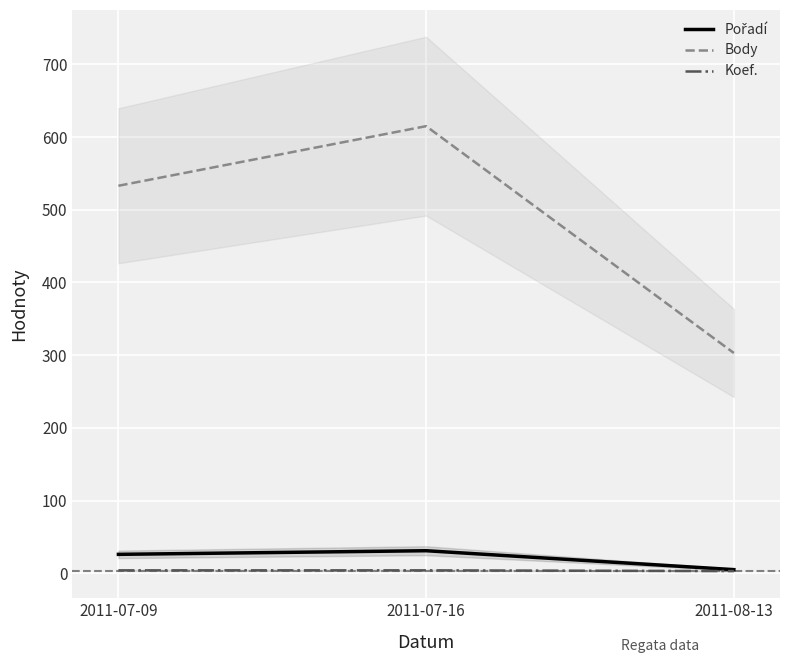

What position from the left is 2011-08-13?

3